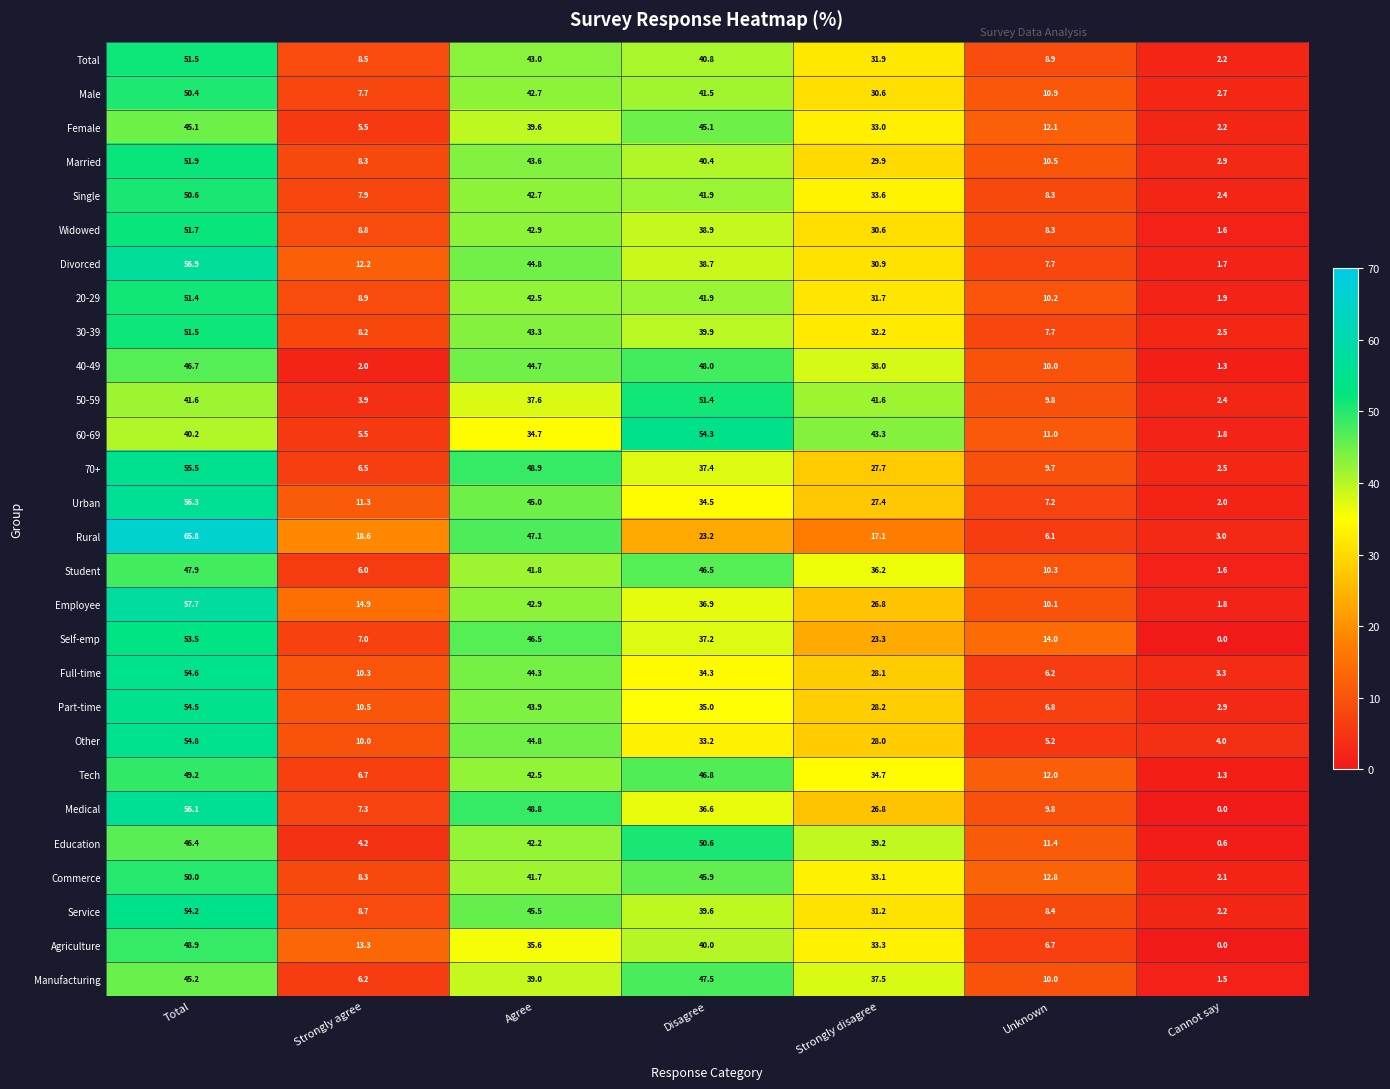

Which category has the lowest value in the Divorced series?

Cannot say